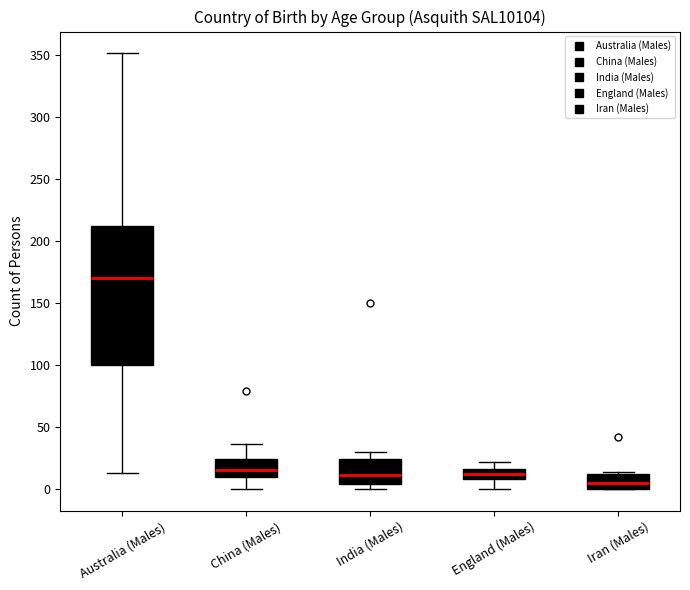

Reading left to right, transcribe this box plot: for each box, give where its median line is, the range the box spans, and where its two whiskers end, as read against the y-axis. The values are not printed on the chart, so give them approximately, as read against the axis.

Australia (Males): median 170, box 100 to 210, whiskers 15 to 350
China (Males): median 15, box 10 to 25, whiskers 0 to 35
India (Males): median 10, box 5 to 25, whiskers 0 to 30
England (Males): median 10 (inside the box), box 10 to 15, whiskers 0 to 20
Iran (Males): median 5, box 0 to 10, whiskers 0 to 15